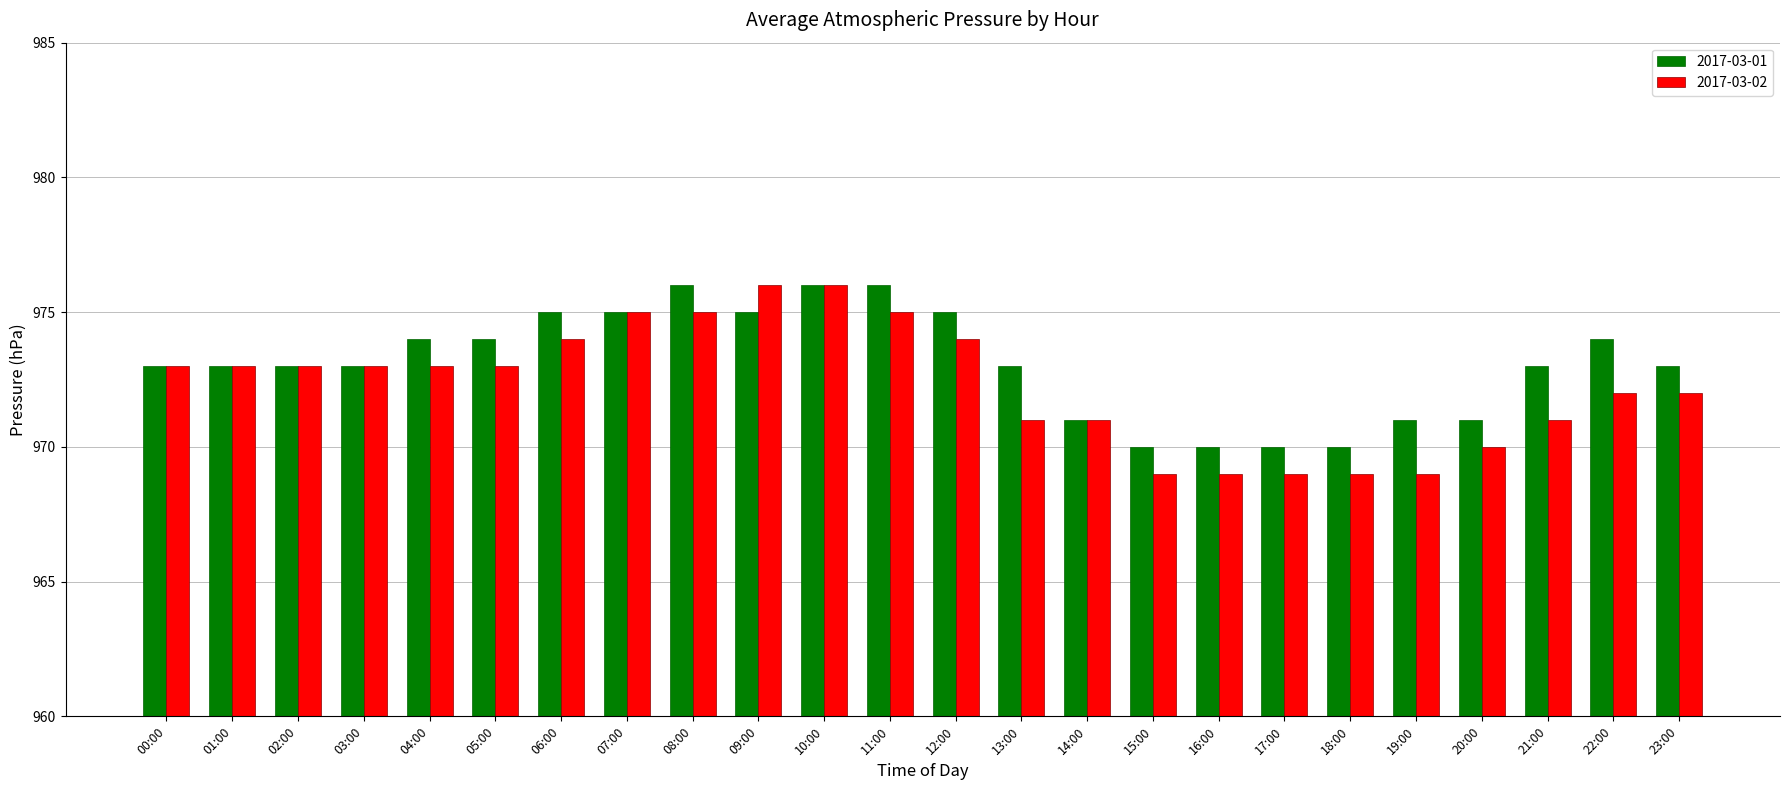

Rank the series at 13:00 from highest to lowest value.

2017-03-01, 2017-03-02